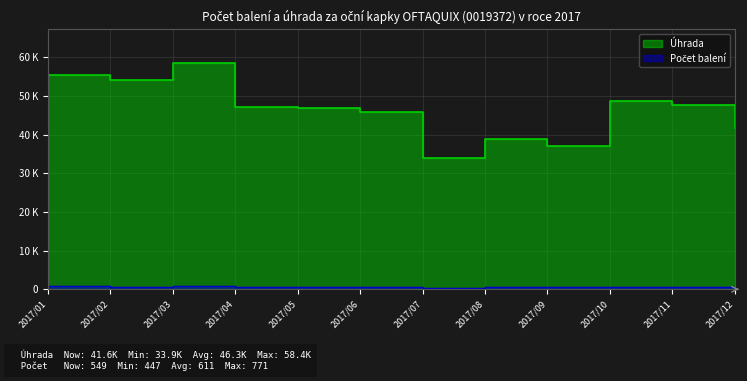

List the series in order of their peak value, lowest first.

Počet balení, Úhrada